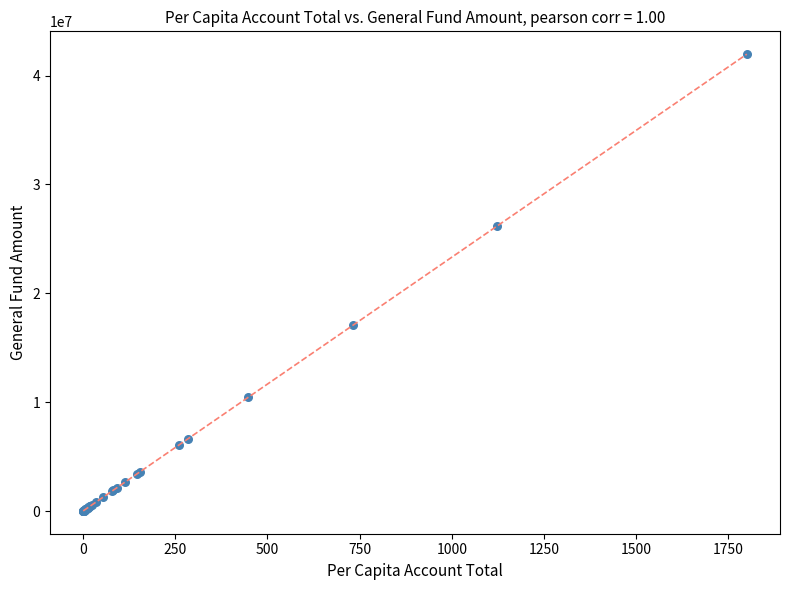

What Y value in the scatter plot is closest to 20986571?

17059106